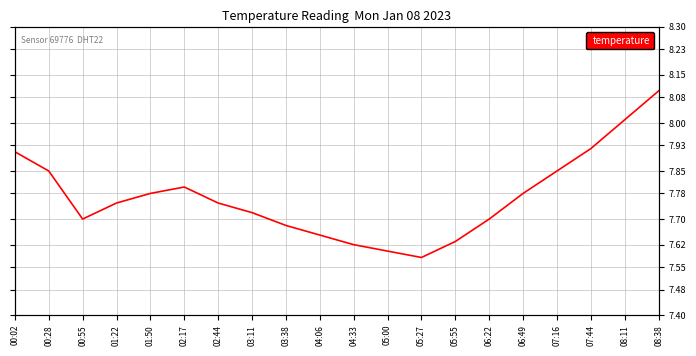

What is the maximum value shown in the chart?

8.1